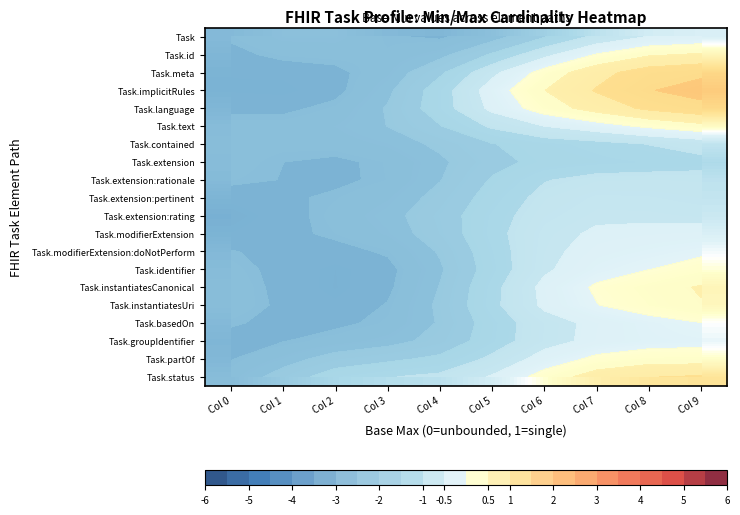

At how many categories does at least one series exceed 0?

4